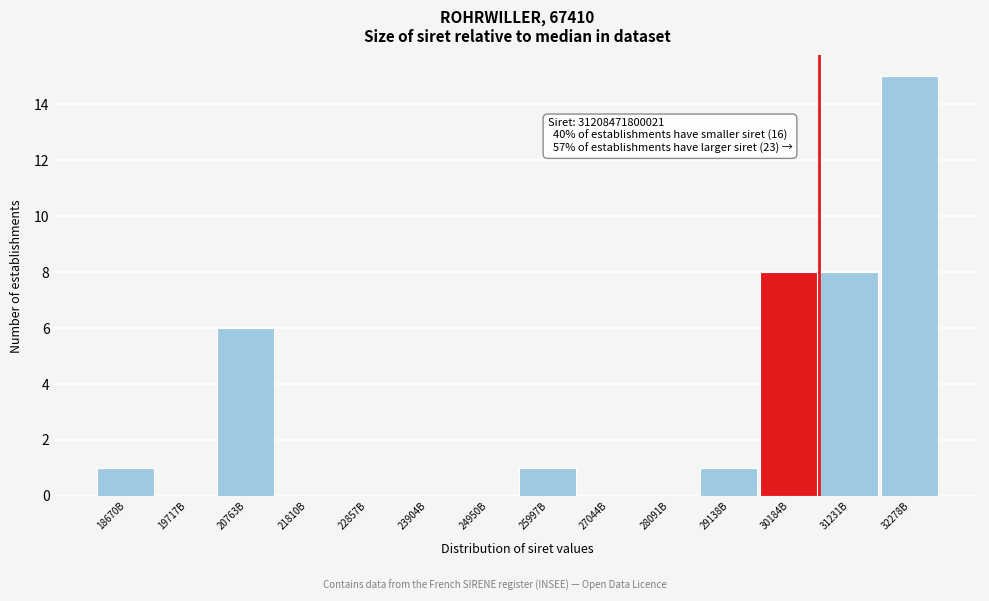

Reading left to right, what are all the values shown in this chart?

18670B=1	19717B=0	20763B=6	21810B=0	22857B=0	23904B=0	24950B=0	25997B=1	27044B=0	28091B=0	29138B=1	30184B=8	31231B=8	32278B=15